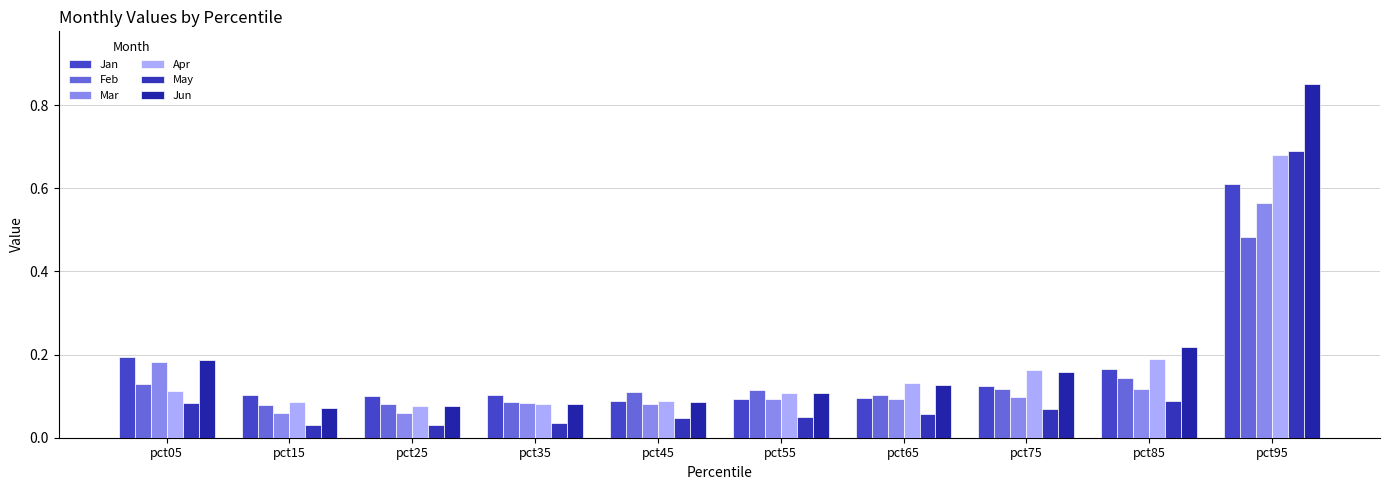

Is the value of Jan at pct95 greater than the value of Mar at pct95?

Yes